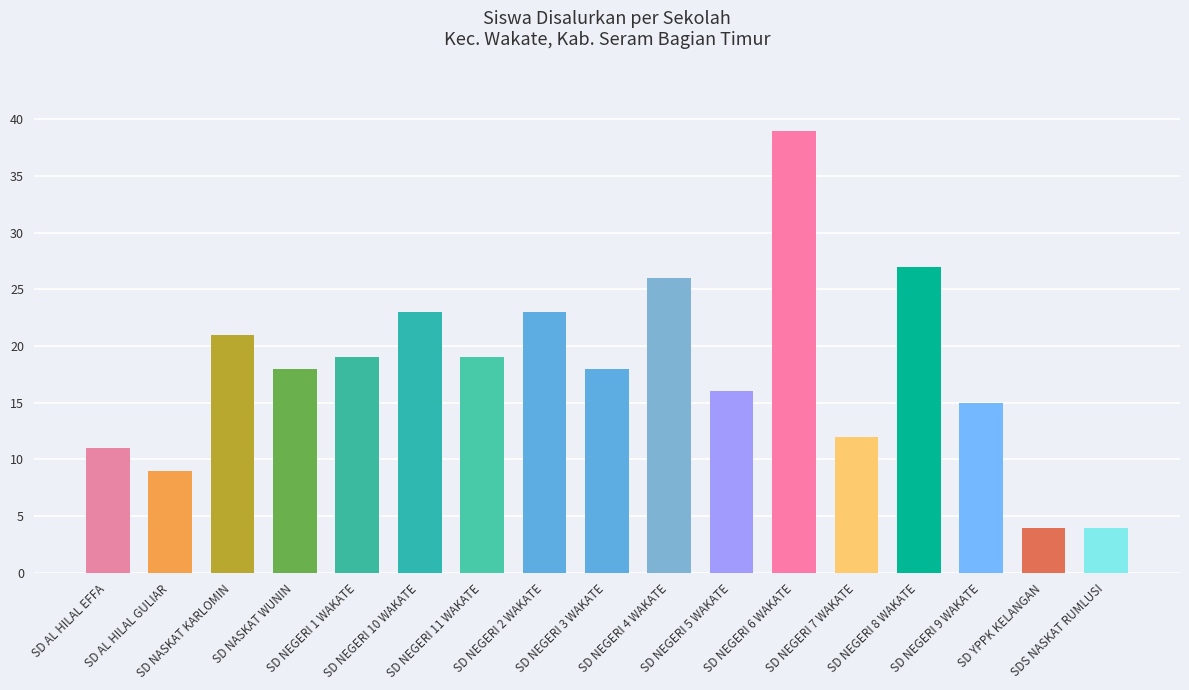

The value at SD AL HILAL EFFA is 17. True or false?

False